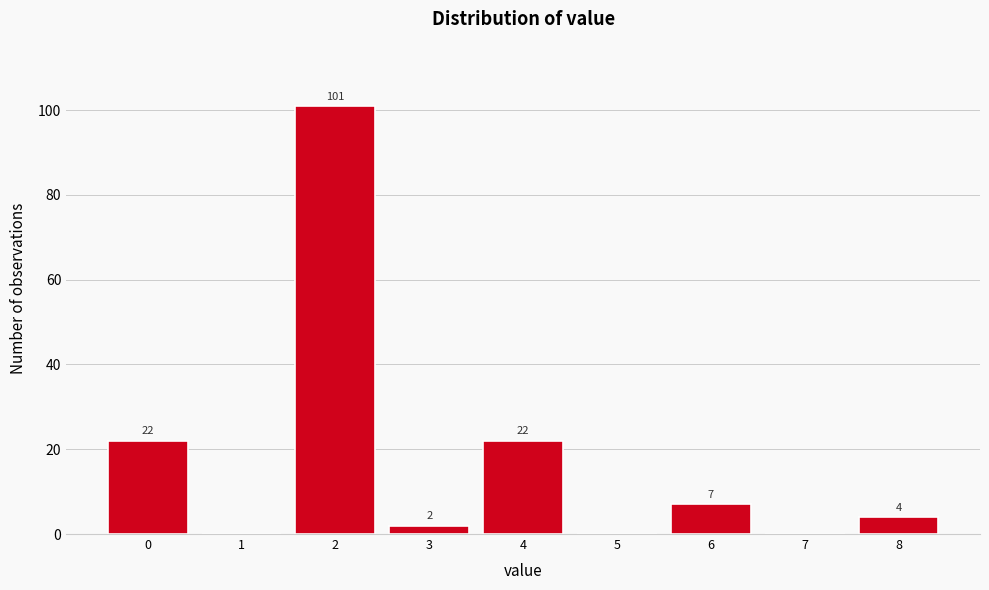

Reading left to right, transcribe all the data shown in this chart.

0=22	1=0	2=101	3=2	4=22	5=0	6=7	7=0	8=4